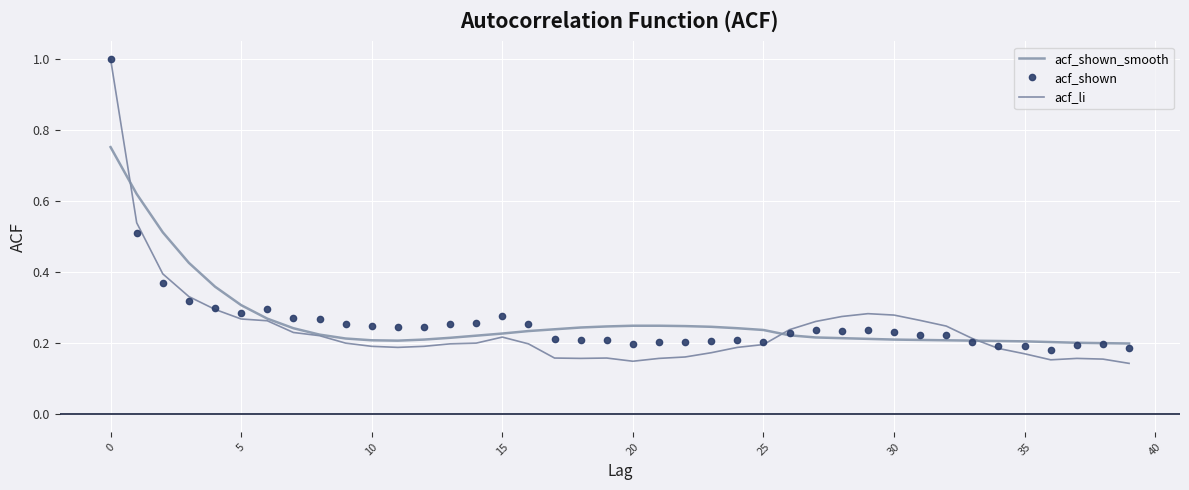

What are all the series names shown in the legend?

acf_shown_smooth, acf_shown, acf_li